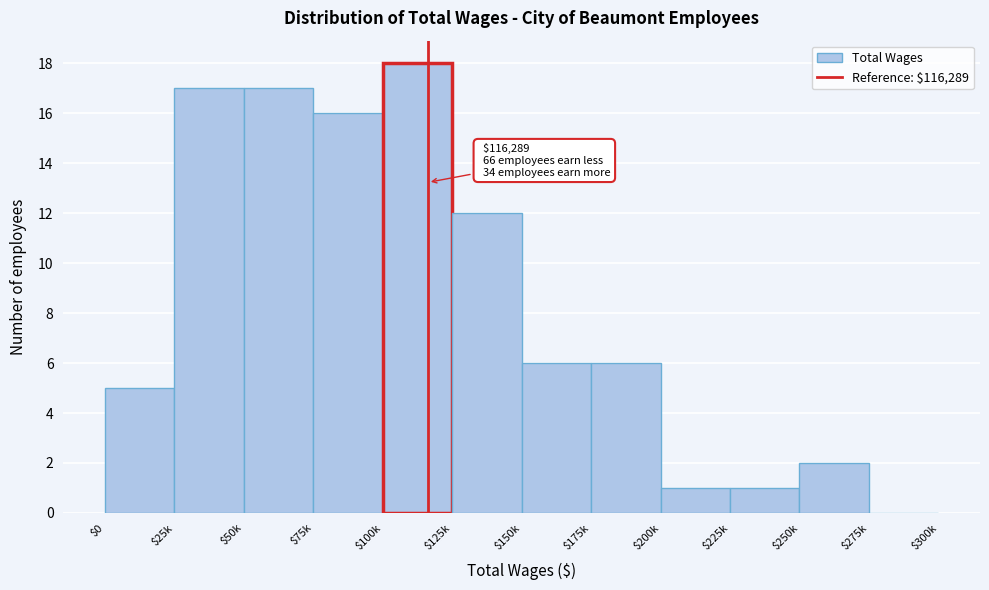

Is it true that the value at $250k is 2?

True